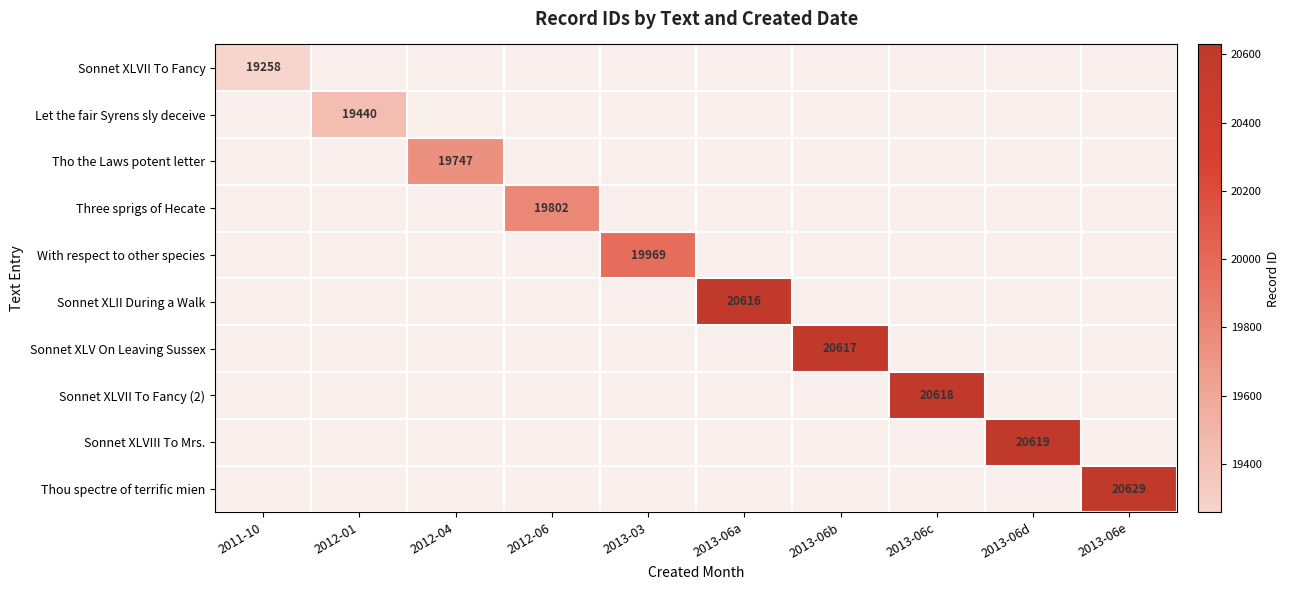

True or false: Three sprigs of Hecate has a value of 19802 at 2012-06.

True